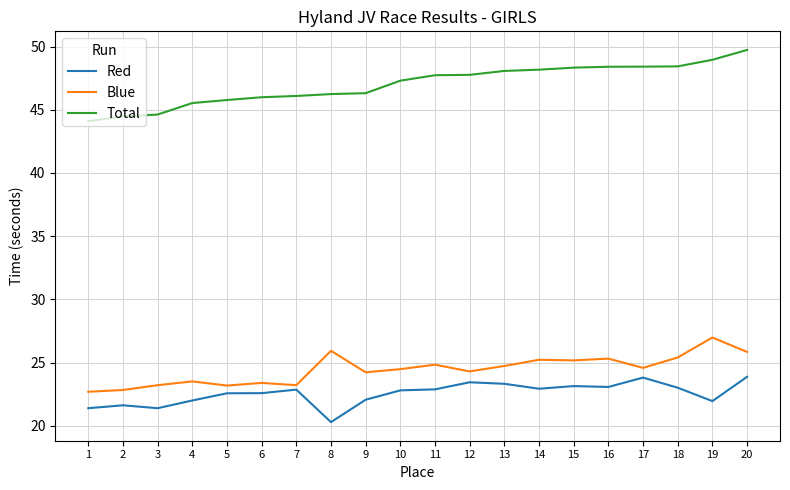

True or false: Red has a value of 23.4 at 12.

True